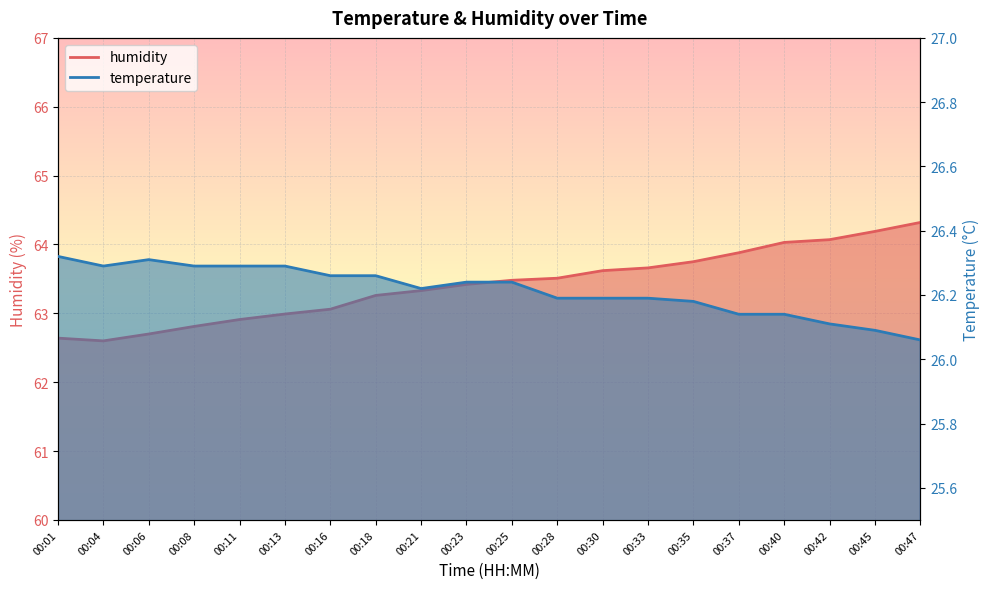

At how many categories does at least one series exceed 31?

20